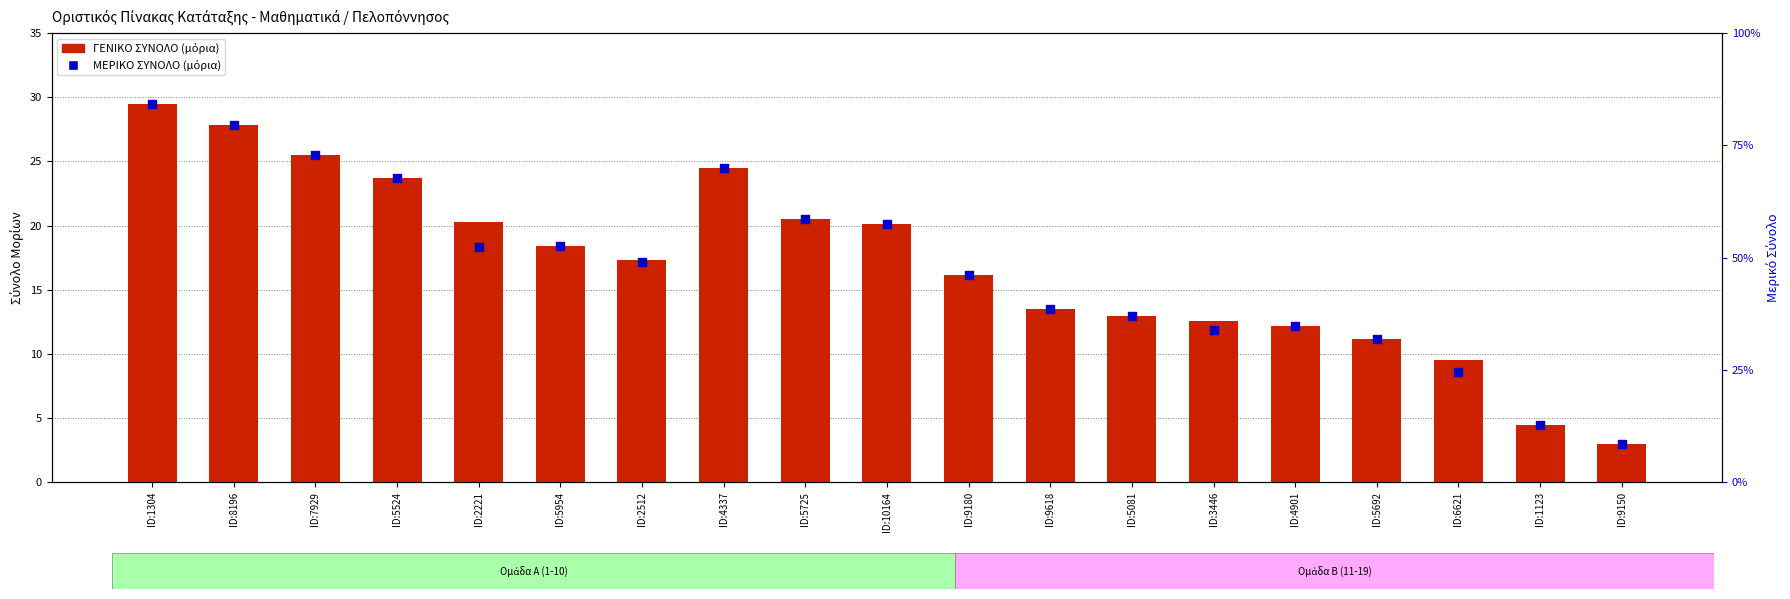

At how many categories does at least one series exceed 10?

16